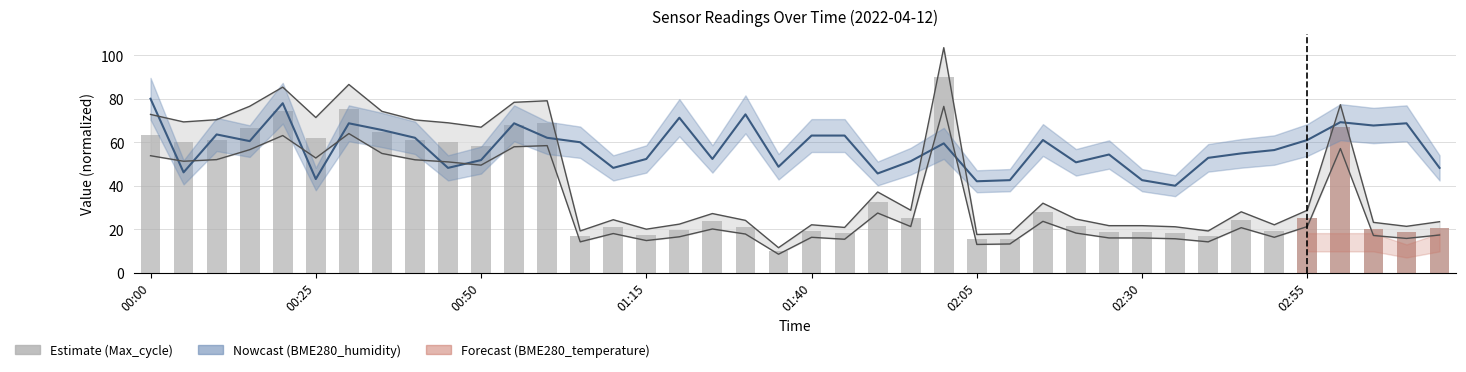

Is it true that the value at 29 is 28.3?

False